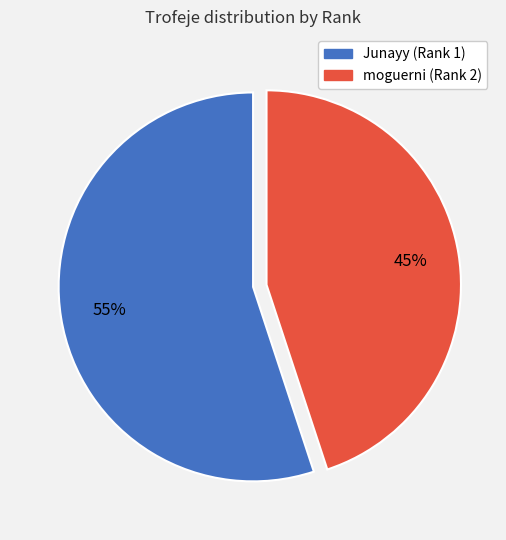

Does any single category account for the majority?

Yes